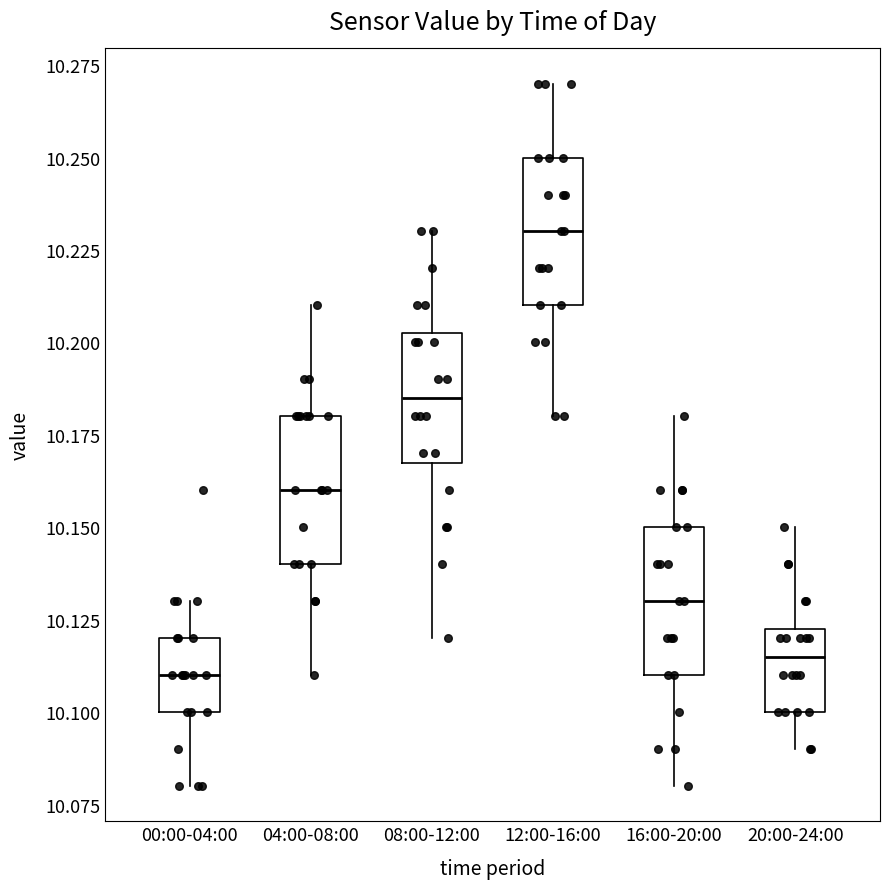

Where does the median line of the box for 12:00-16:00 sit on the y-axis? The values are not printed on the chart, so give them approximately, as read against the axis.

10.230